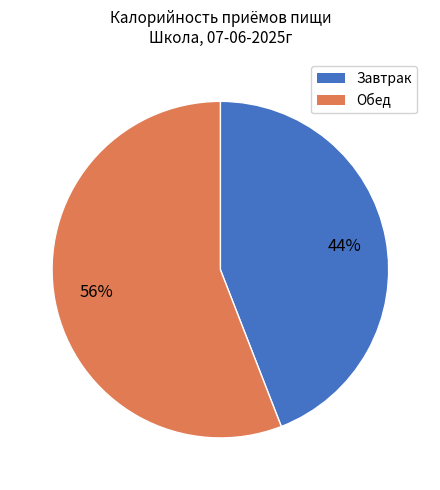

What percentage is the Обед slice, to the nearest percent?

56%